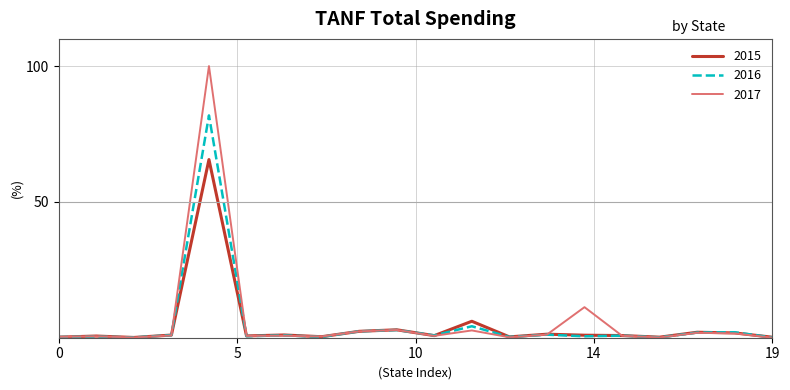

Rank the series by their maximum value, from lowest to highest.

2015, 2016, 2017